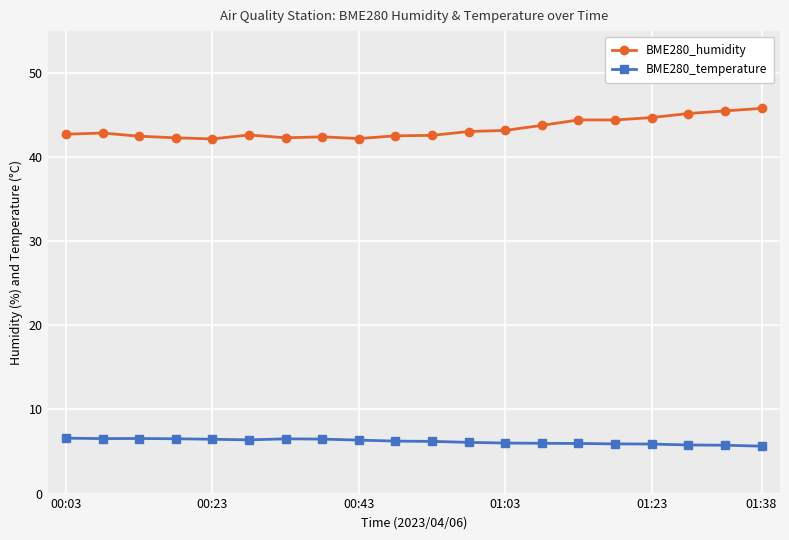

True or false: BME280_temperature and BME280_humidity cross at least once.

False